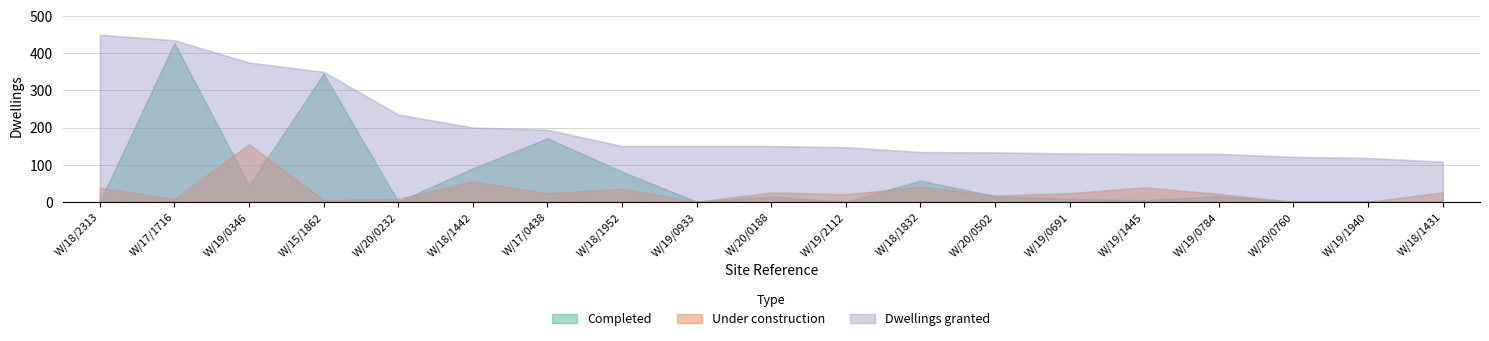

How many values in the Dwellings granted series exceed 150?

7